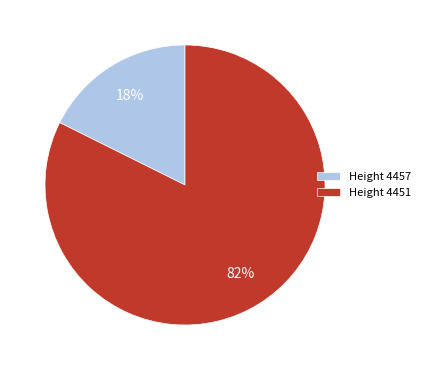

What is the largest slice in the pie chart?

Height 4451